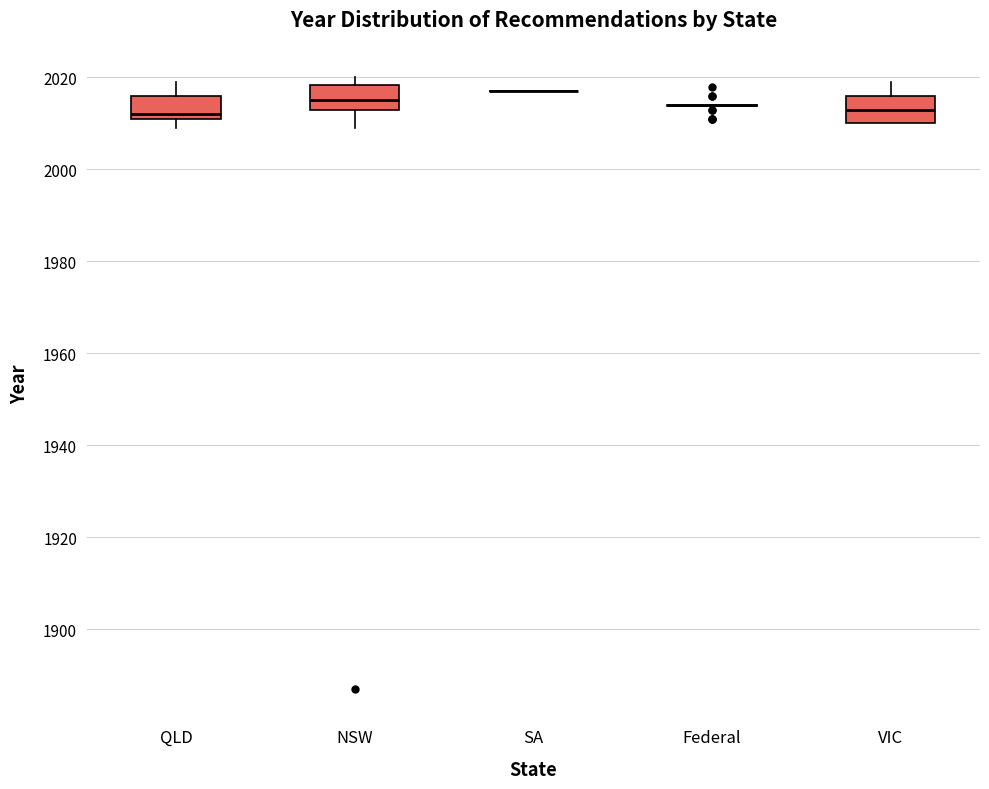

Reading left to right, read every box against the y-axis: the position of its median line, the range the box covers, and the ends of its whiskers. The values are not printed on the chart, so give them approximately, as read against the axis.

QLD: median 2012 (just above the box's lower edge), box 2012 to 2016, whiskers 2010 to 2020
NSW: median 2016, box 2014 to 2018, whiskers 2010 to 2020
SA: box collapsed to a line at 2018, whiskers 2018 to 2018
Federal: box collapsed to a line at 2014, whiskers 2014 to 2014
VIC: median 2014, box 2010 to 2016, whiskers 2010 to 2020